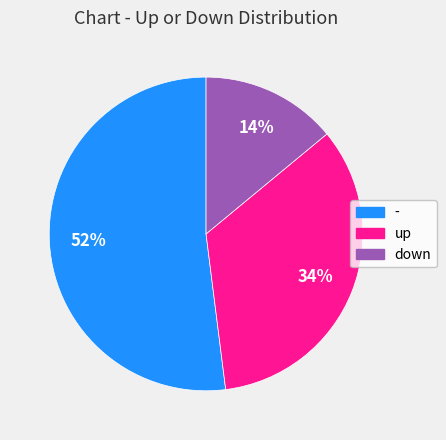

Which has a higher value, - or down?

-